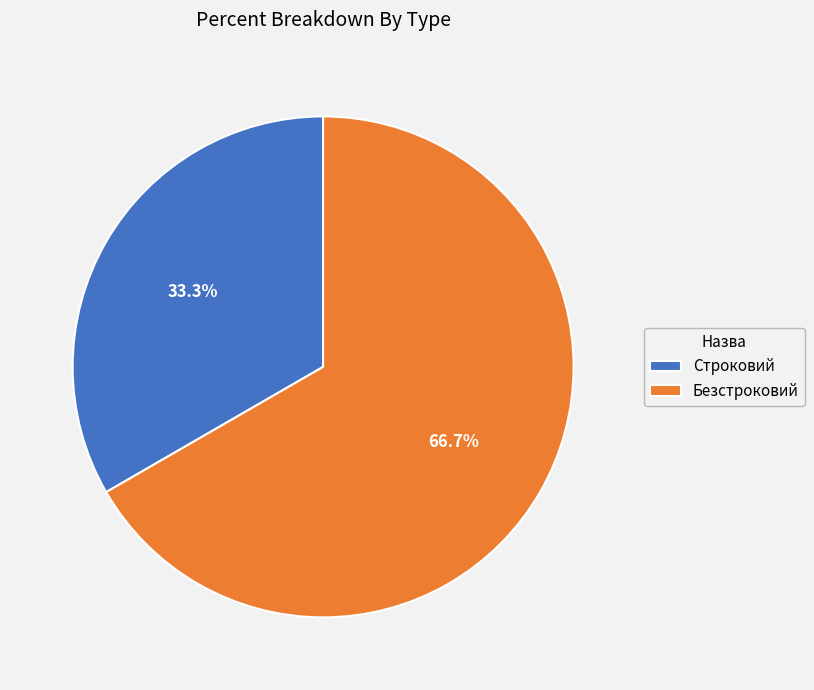

Count the number of slices in the pie.

2